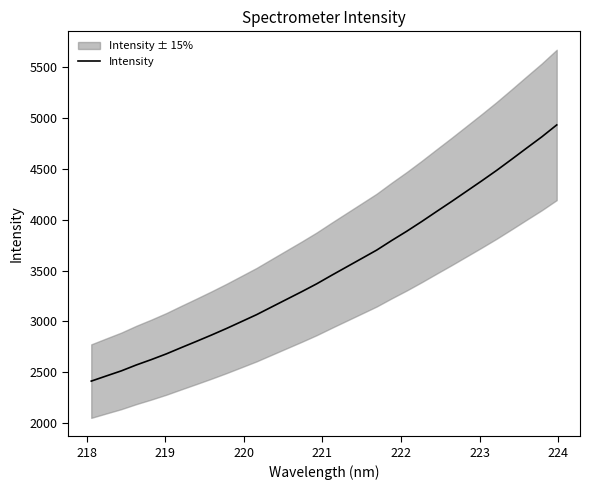

What is the highest value of the Intensity series?

4933.0